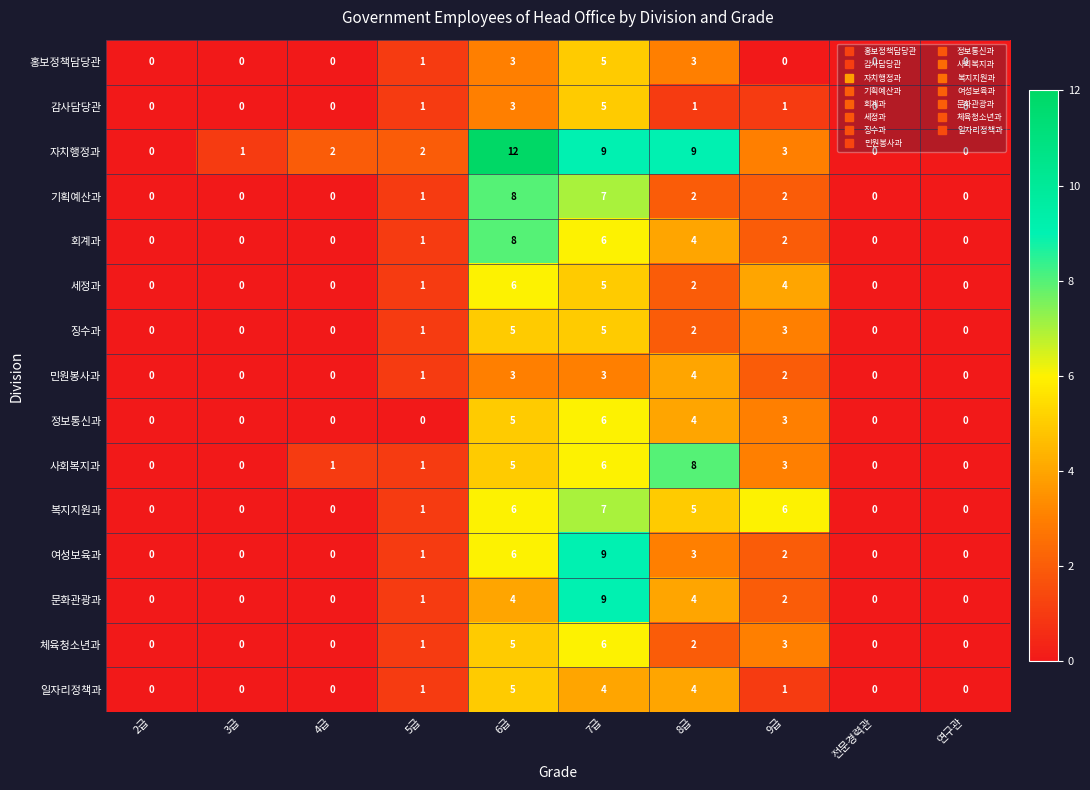

What is the maximum value for 회계과?

8